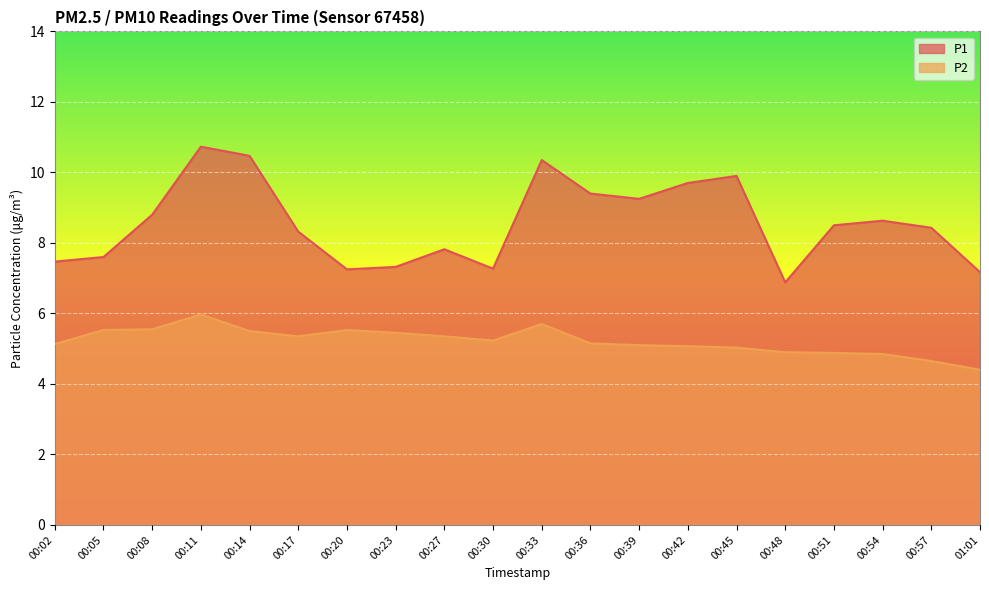

Rank the series by their maximum value, from lowest to highest.

P2, P1